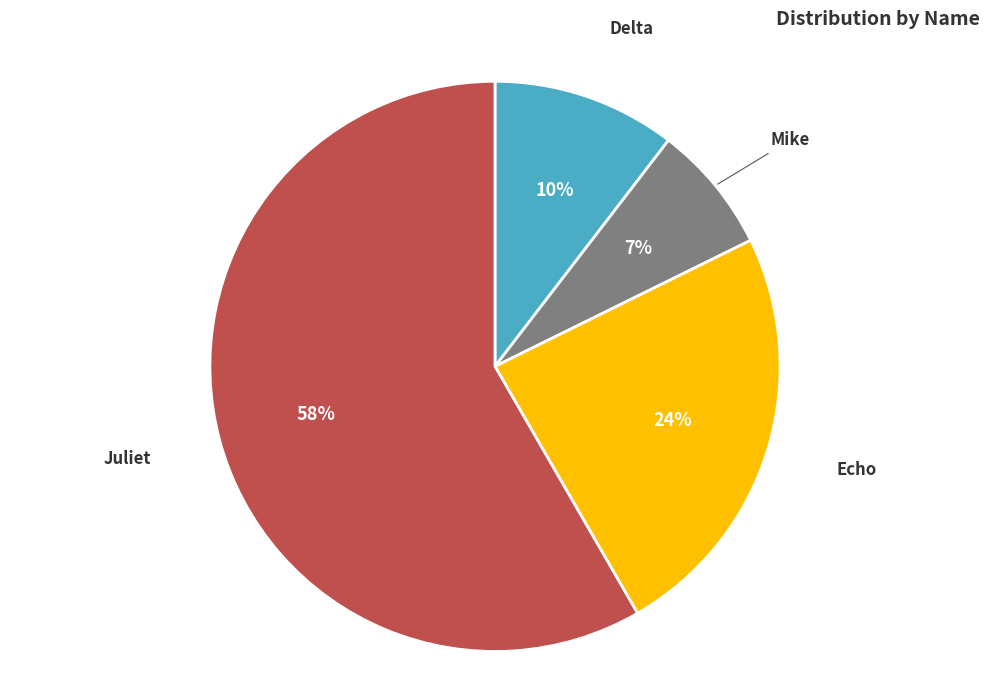

Rank the categories by value from lowest to highest.

Mike, Delta, Echo, Juliet